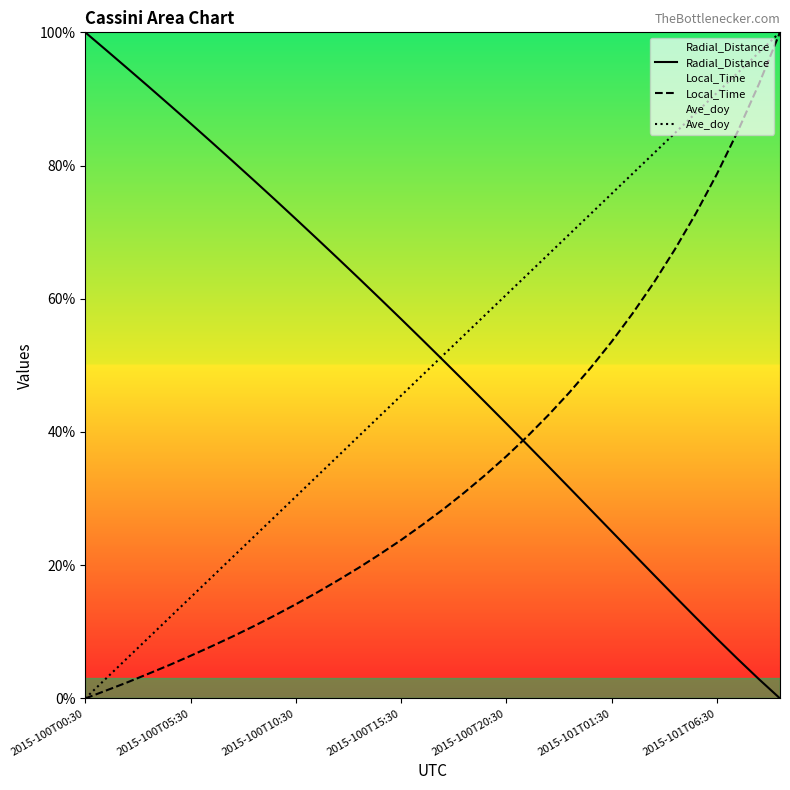

How many distinct data groups are displayed?

3